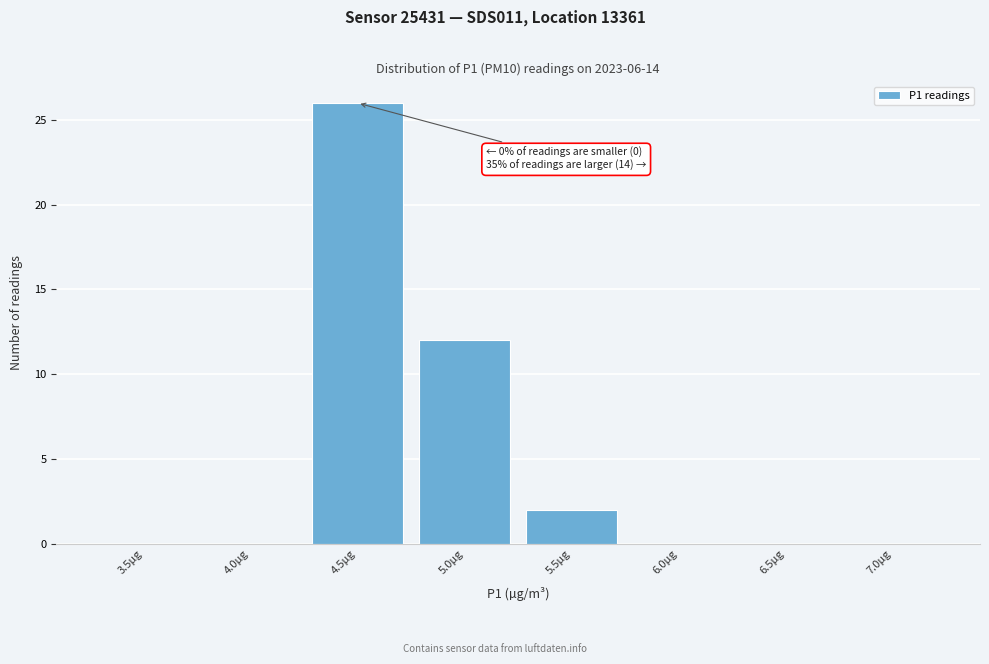

Reading right to left, what are all the values shown in this chart?

7.0µg=0	6.5µg=0	6.0µg=0	5.5µg=2	5.0µg=12	4.5µg=26	4.0µg=0	3.5µg=0